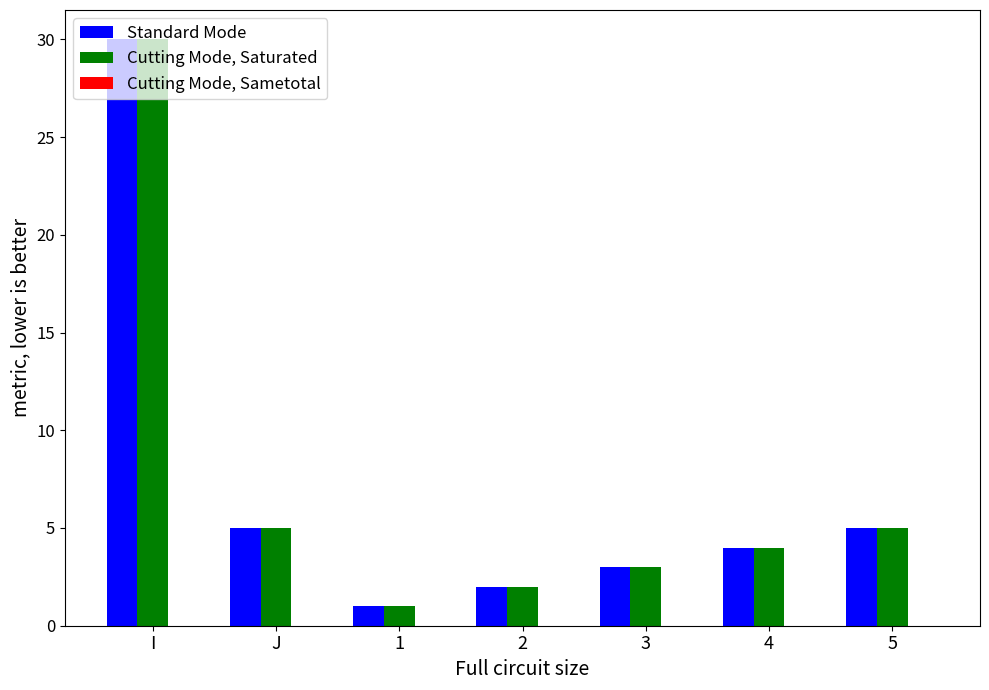

How many categories are shown in the chart?

7